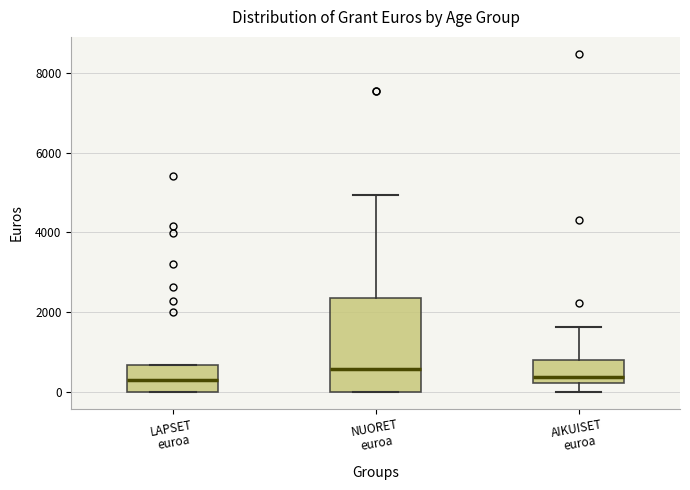

Reading left to right, read every box against the y-axis: the position of its median line, the range the box covers, and the ends of its whiskers. The values are not printed on the chart, so give them approximately, as read against the axis.

LAPSET euroa: median 200, box 0 to 600, whiskers 0 to 600
NUORET euroa: median 600, box 0 to 2400, whiskers 0 to 5000
AIKUISET euroa: median 400, box 200 to 800, whiskers 0 to 1600